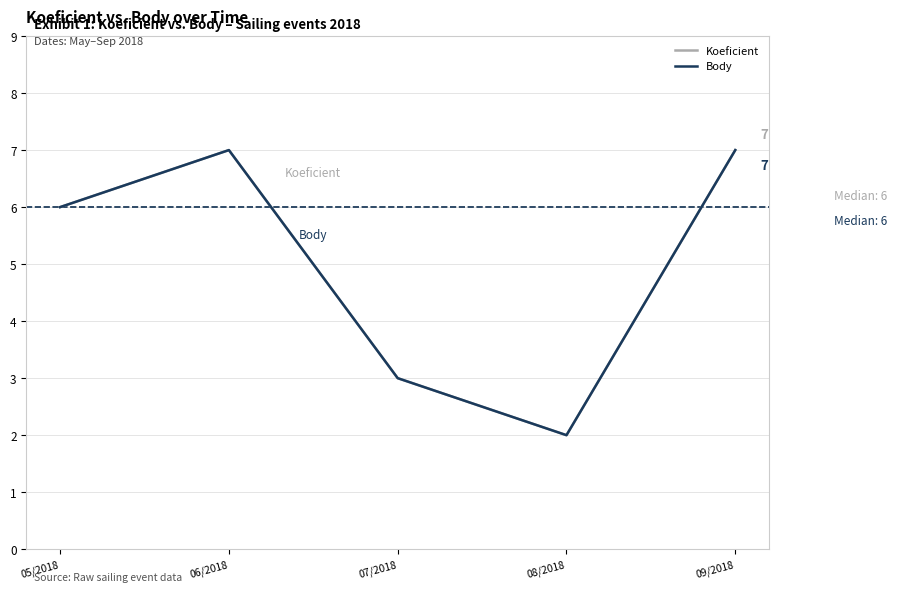

List the series in order of their peak value, highest first.

Koeficient, Body